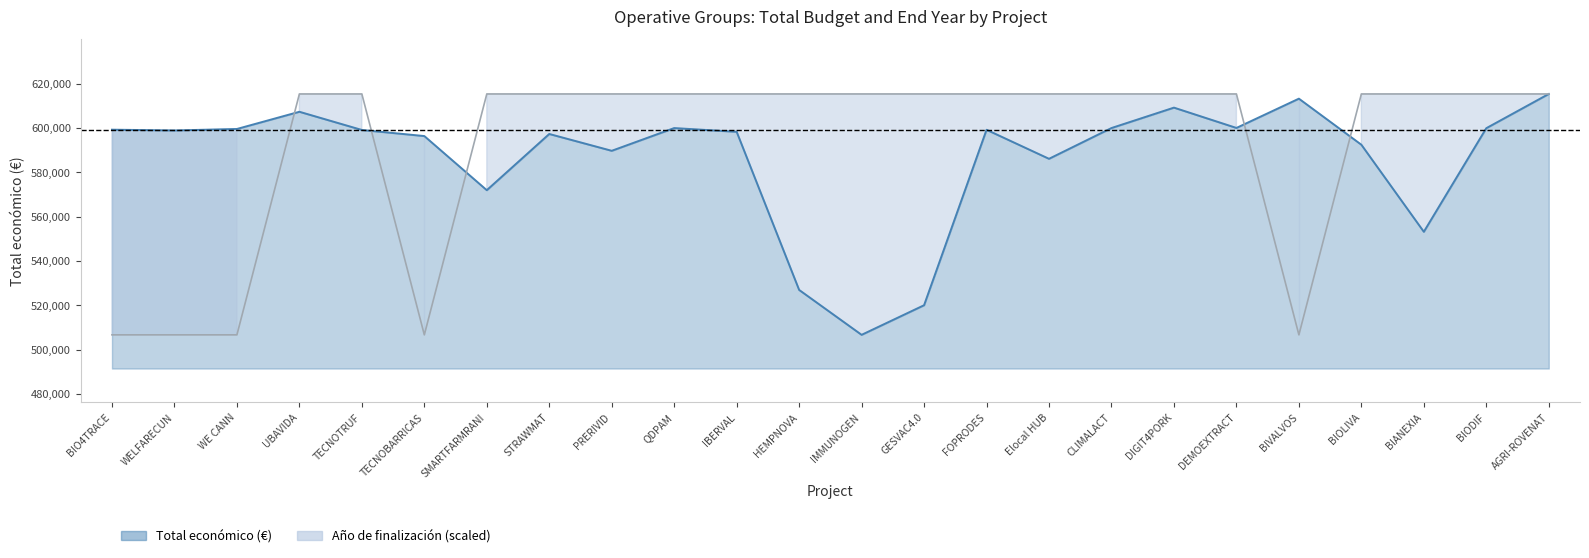

At which label does Total económico (€) first exceed 599131?

BIO4TRACE